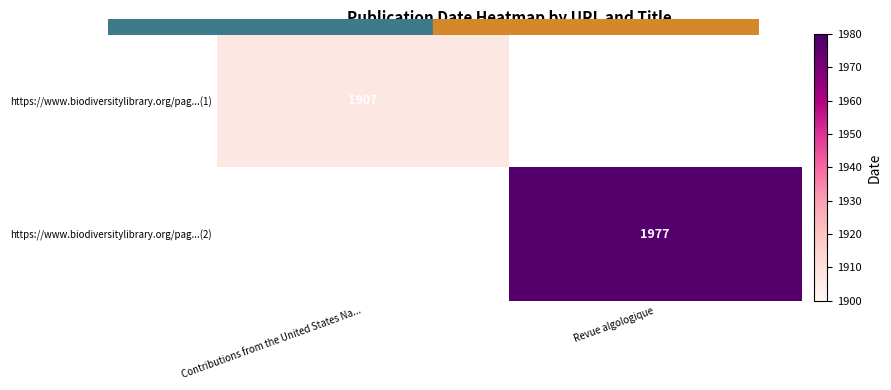

The value of https://www.biodiversitylibrary.org/pag...(2) at Revue algologique is 3214.4. True or false?

False